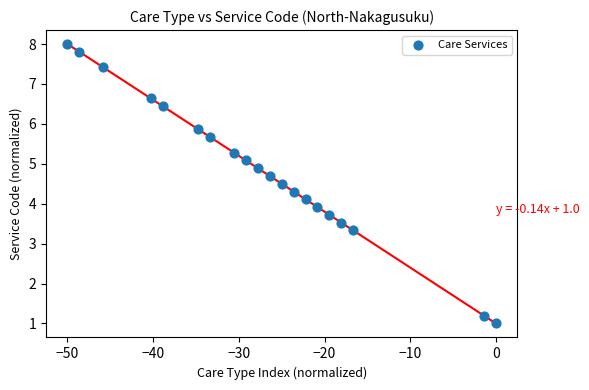

What is the range of X values (max minus min)?

50.0